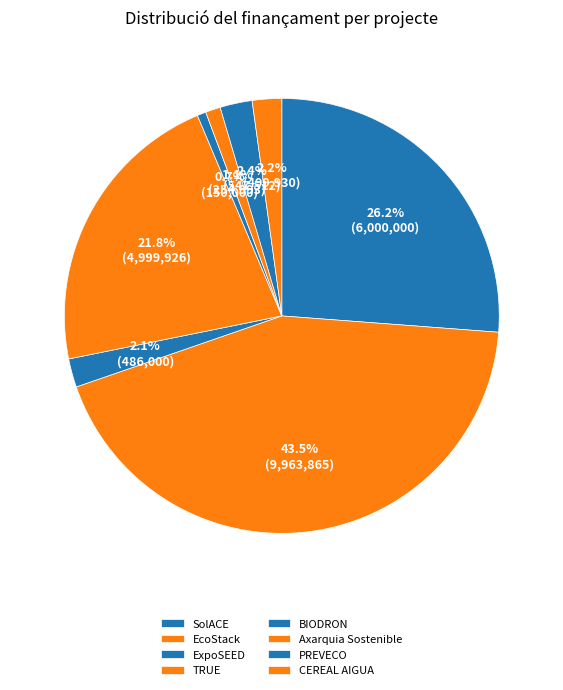

Is there any slice that represents more than half of the pie?

No